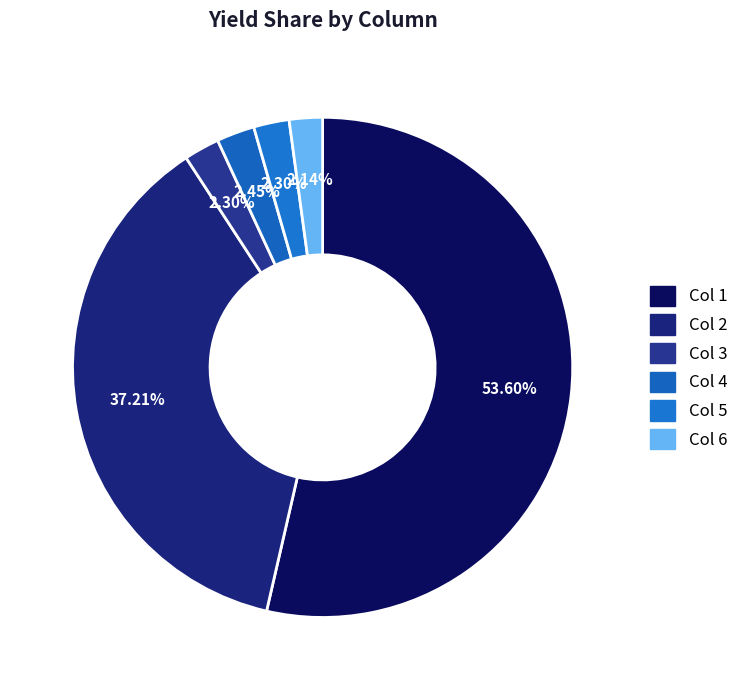

How many slices are in this pie chart?

6